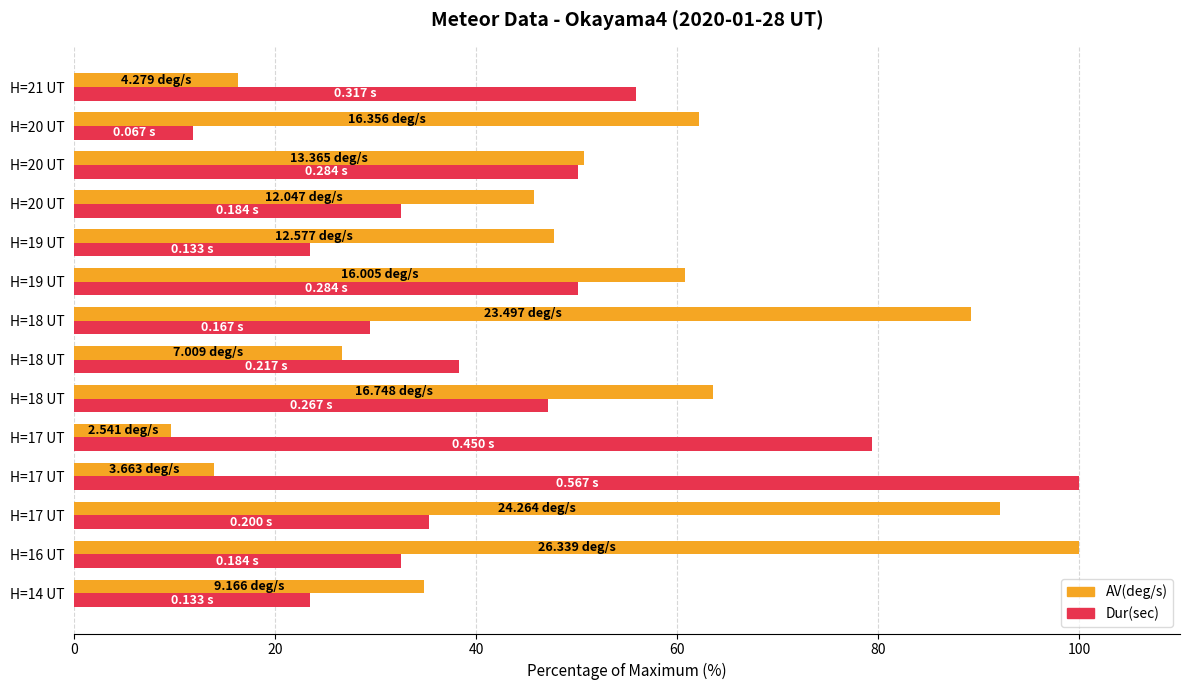

Reading left to right, transcribe all the data shown in this chart.

AV(deg/s): 34.8	100.0	92.1	13.9	9.6	63.6	26.6	89.2	60.8	47.8	45.7	50.7	62.1	16.2
Dur(sec): 23.5	32.5	35.3	100.0	79.4	47.1	38.3	29.5	50.1	23.5	32.5	50.1	11.8	55.9